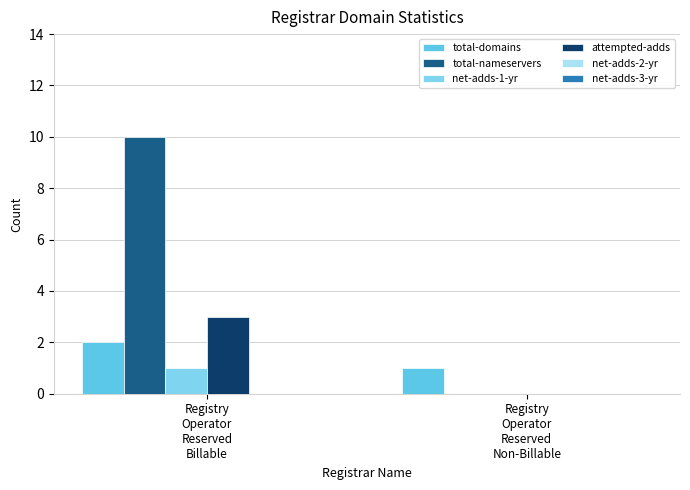

Which series changed the most between Registry
Operator
Reserved
Billable and Registry
Operator
Reserved
Non-Billable?

total-nameservers